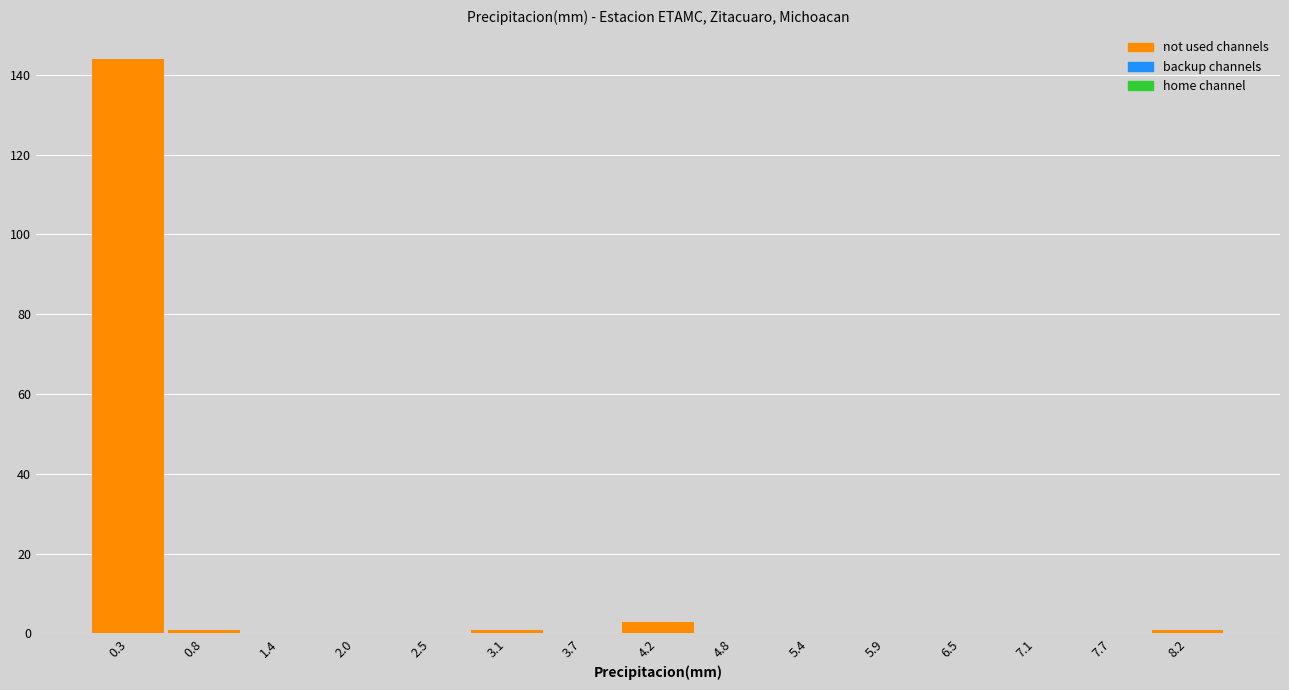

How tall is the bar that spans 4.0 to 4.5 on the x-axis? Neither the bar edges nor the heights are printed on the chart, so give them approximately, as read against the axes.

4